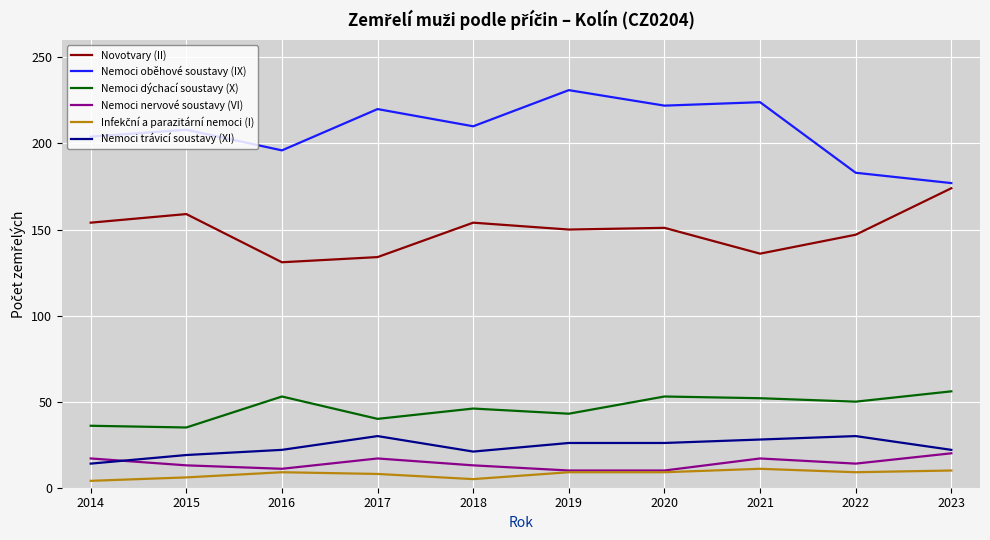

What is the minimum value for Nemoci nervové soustavy (VI)?

10